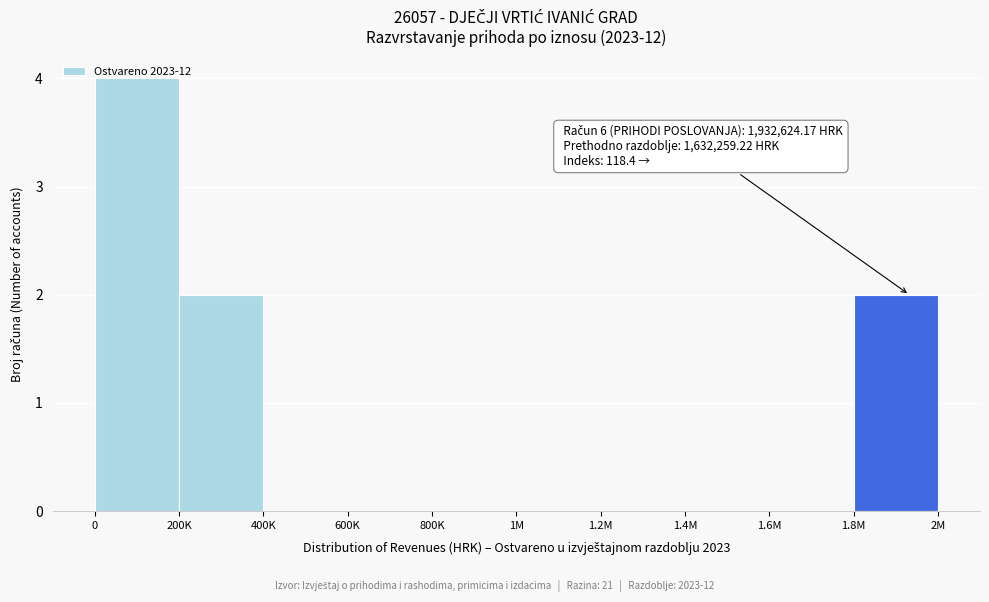

What is the change in value from 1.2M to 1.8M?

+2